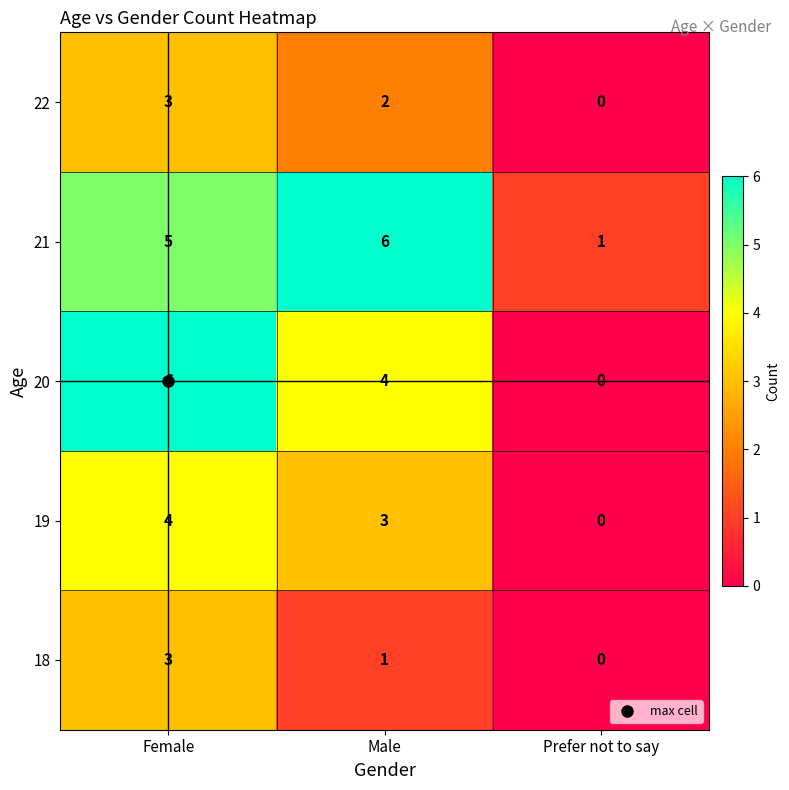

What is the sum of the 21 values at Female and Prefer not to say?

6